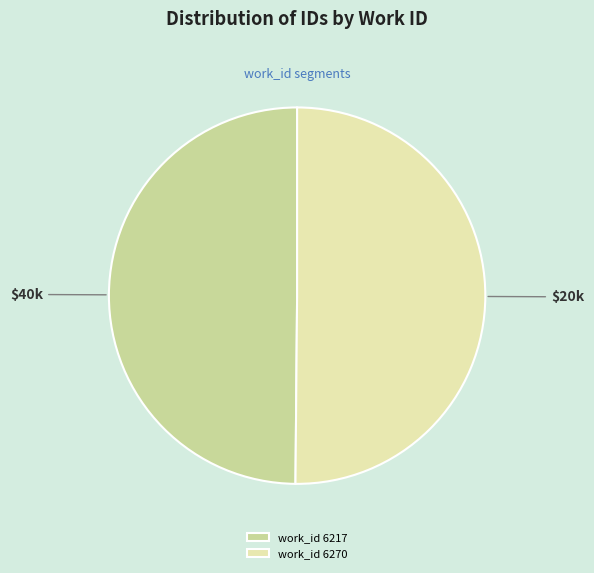

True or false: work_id 6217 accounts for 57% of the total.

False